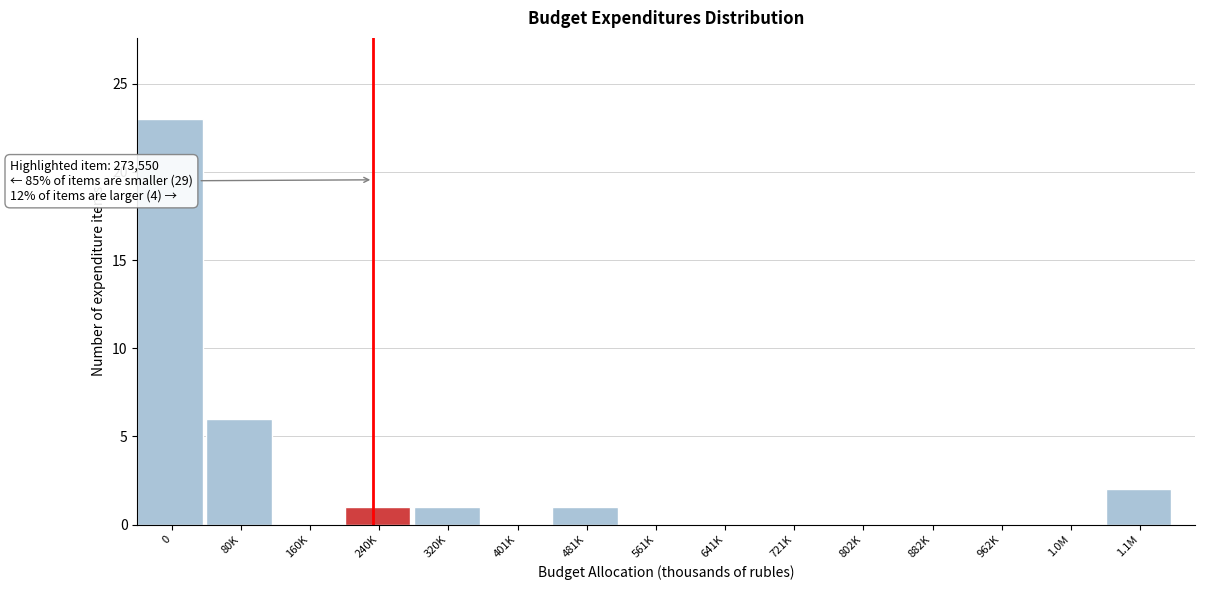

Reading left to right, list all the values displayed in this chart.

0=23	80K=6	160K=0	240K=1	320K=1	401K=0	481K=1	561K=0	641K=0	721K=0	802K=0	882K=0	962K=0	1.0M=0	1.1M=2